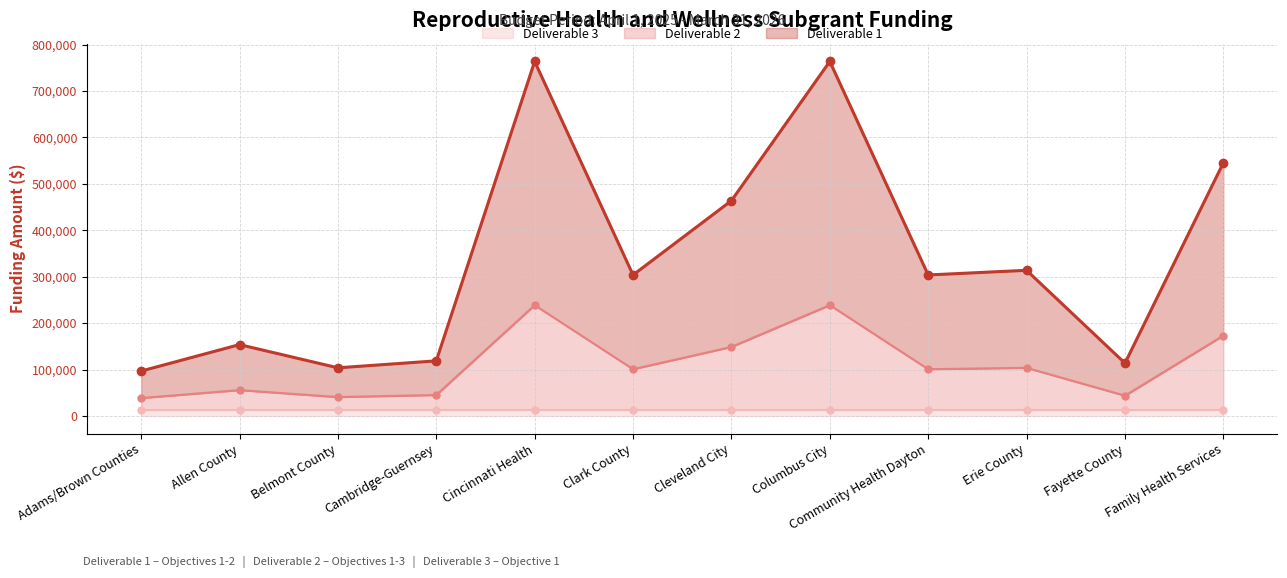

What is the highest value of the Deliverable 2 series?

238750